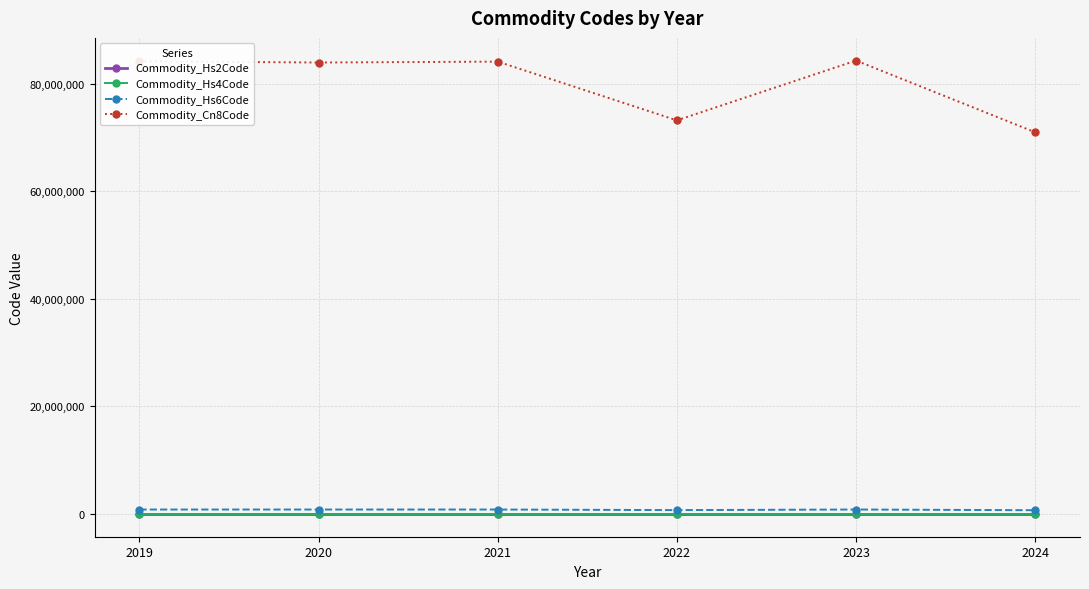

What is the greatest value displayed?

84296522.5